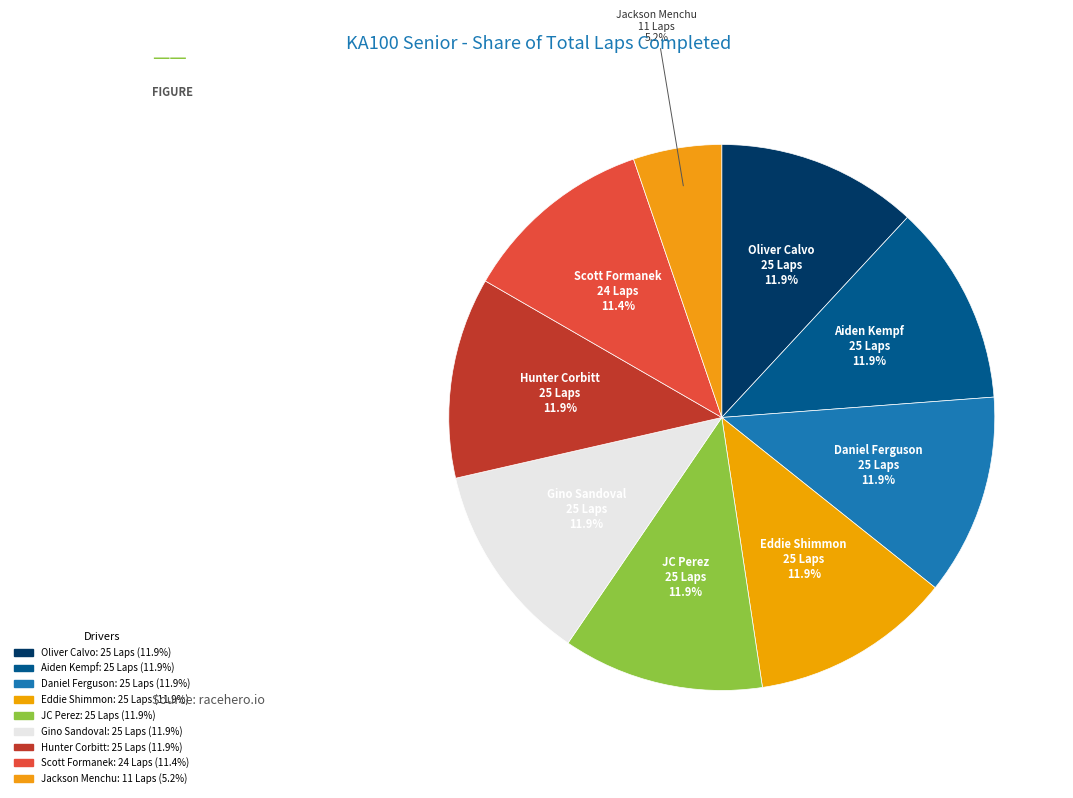

True or false: Eddie Shimmon accounts for 12% of the total.

True